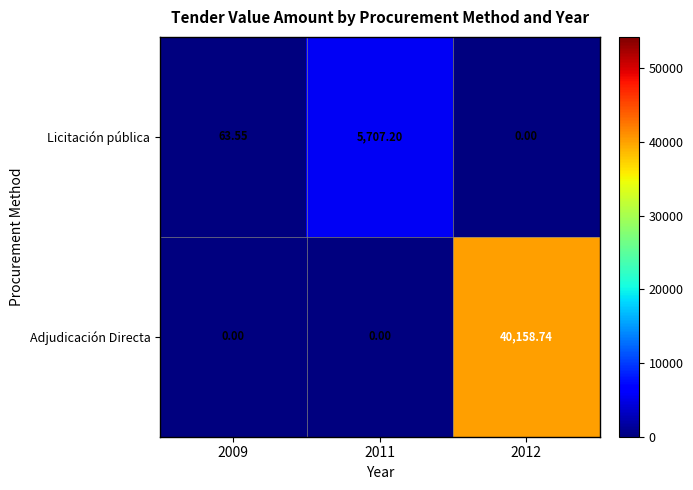

Is the value of Adjudicación Directa at 2012 greater than the value of Licitación pública at 2011?

Yes